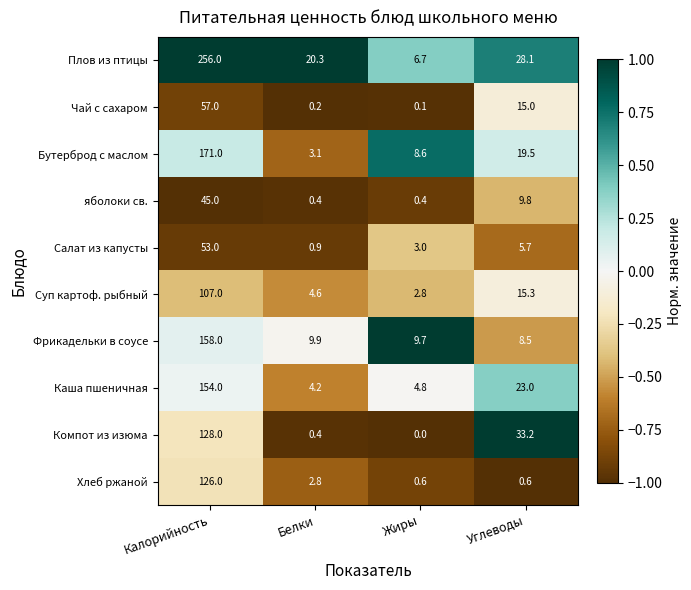

Rank the series by their maximum value, from highest to lowest.

Плов из птицы, Бутерброд с маслом, Фрикадельки в соусе, Каша пшеничная, Компот из изюма, Хлеб ржаной, Суп картоф. рыбный, Чай с сахаром, Салат из капусты, яболоки св.